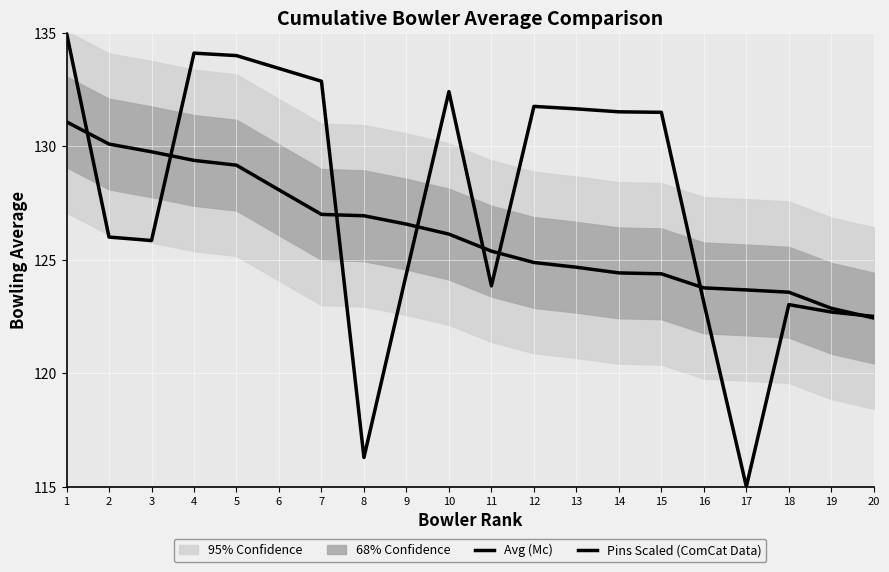

True or false: Avg (Mc) and Pins Scaled (ComCat Data) cross at least once.

True